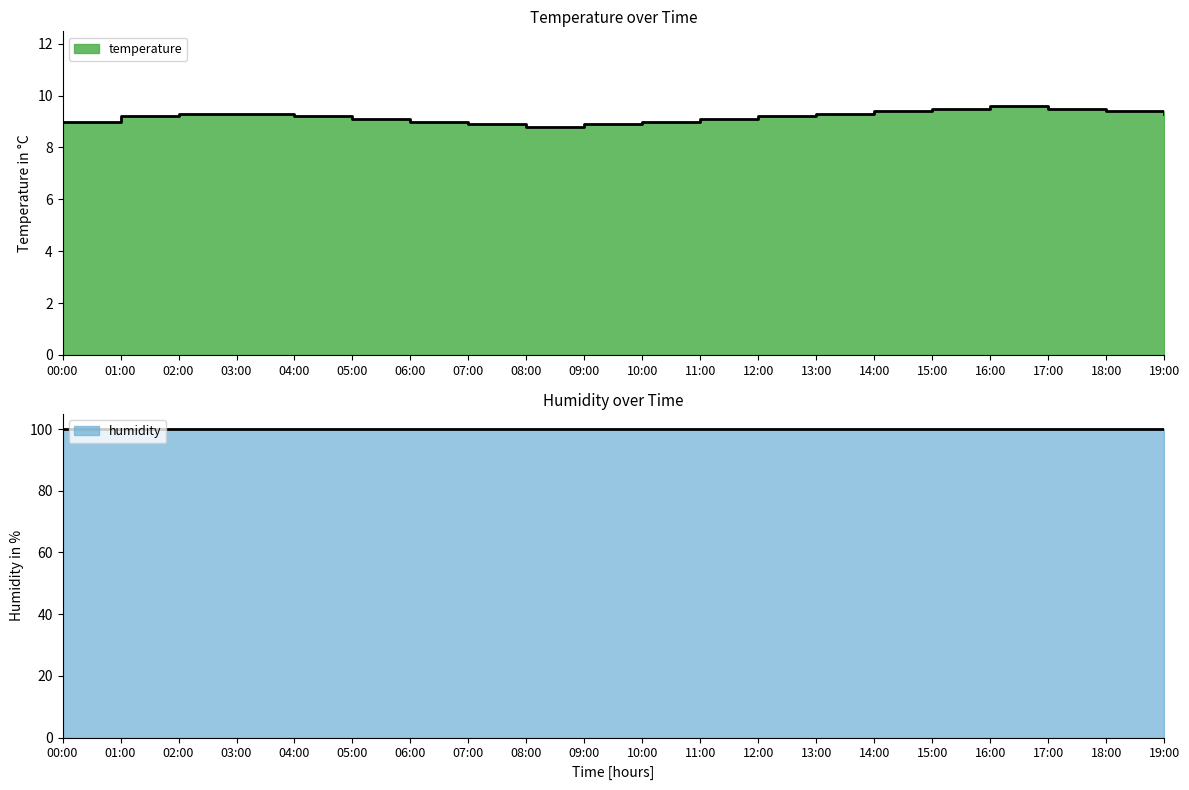

How many interior local peaks (higher than both neighbors) does the data have?

1